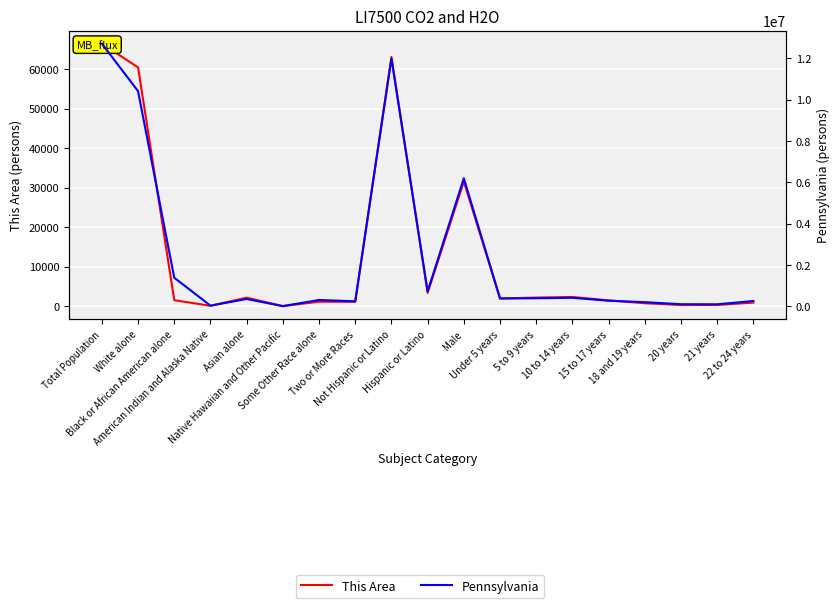

True or false: This Area and Pennsylvania cross at least once.

False